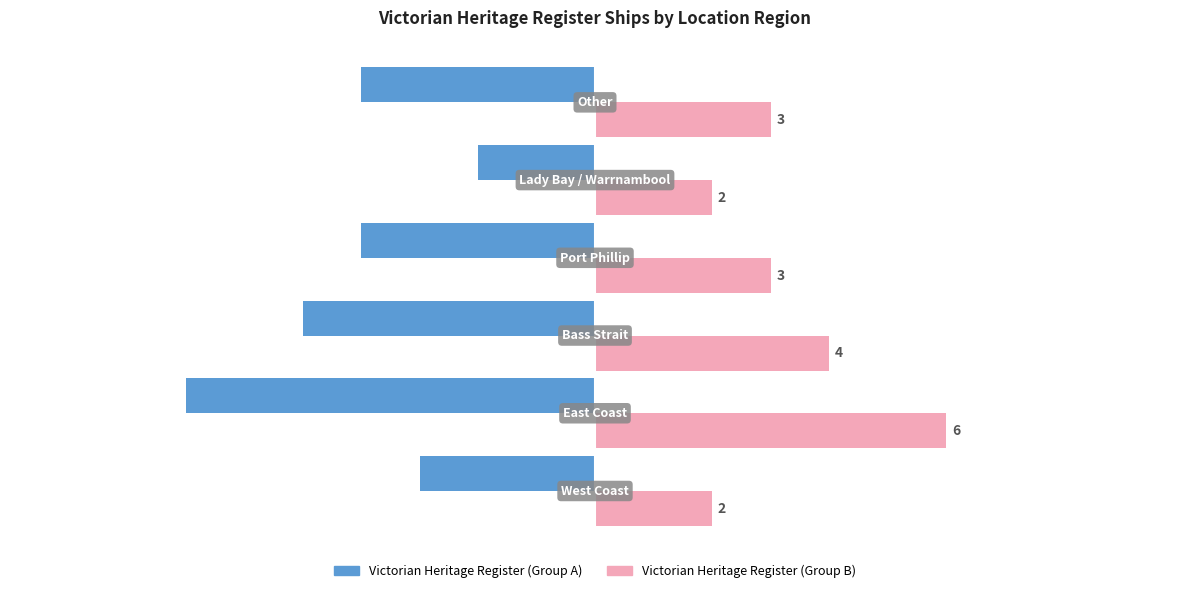

How many values in the Victorian Heritage Register (Group A) series are below -4?

2